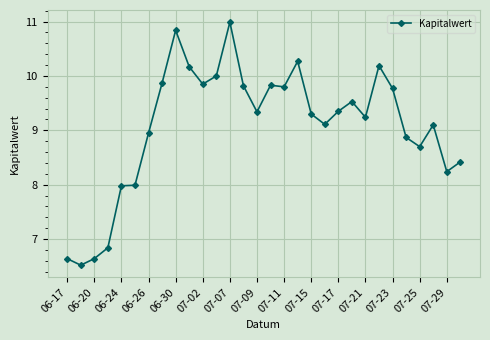

What is the value of the 30th point from the left?

8.4